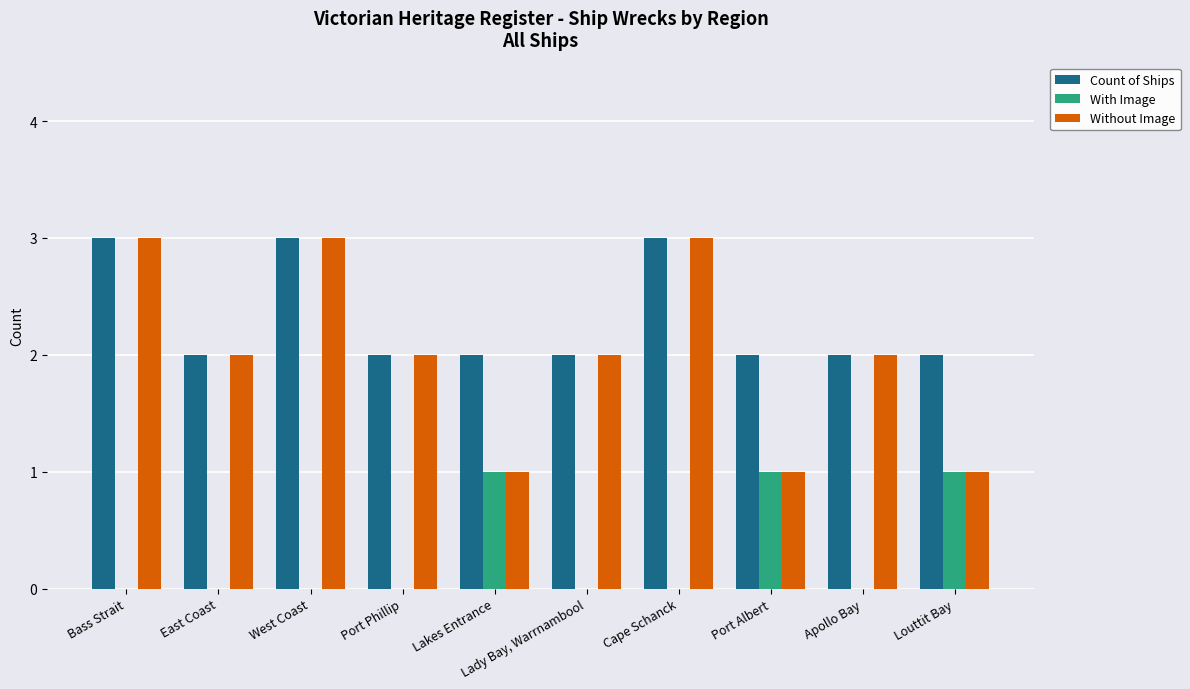

Which series changed the most between Cape Schanck and Port Albert?

Without Image